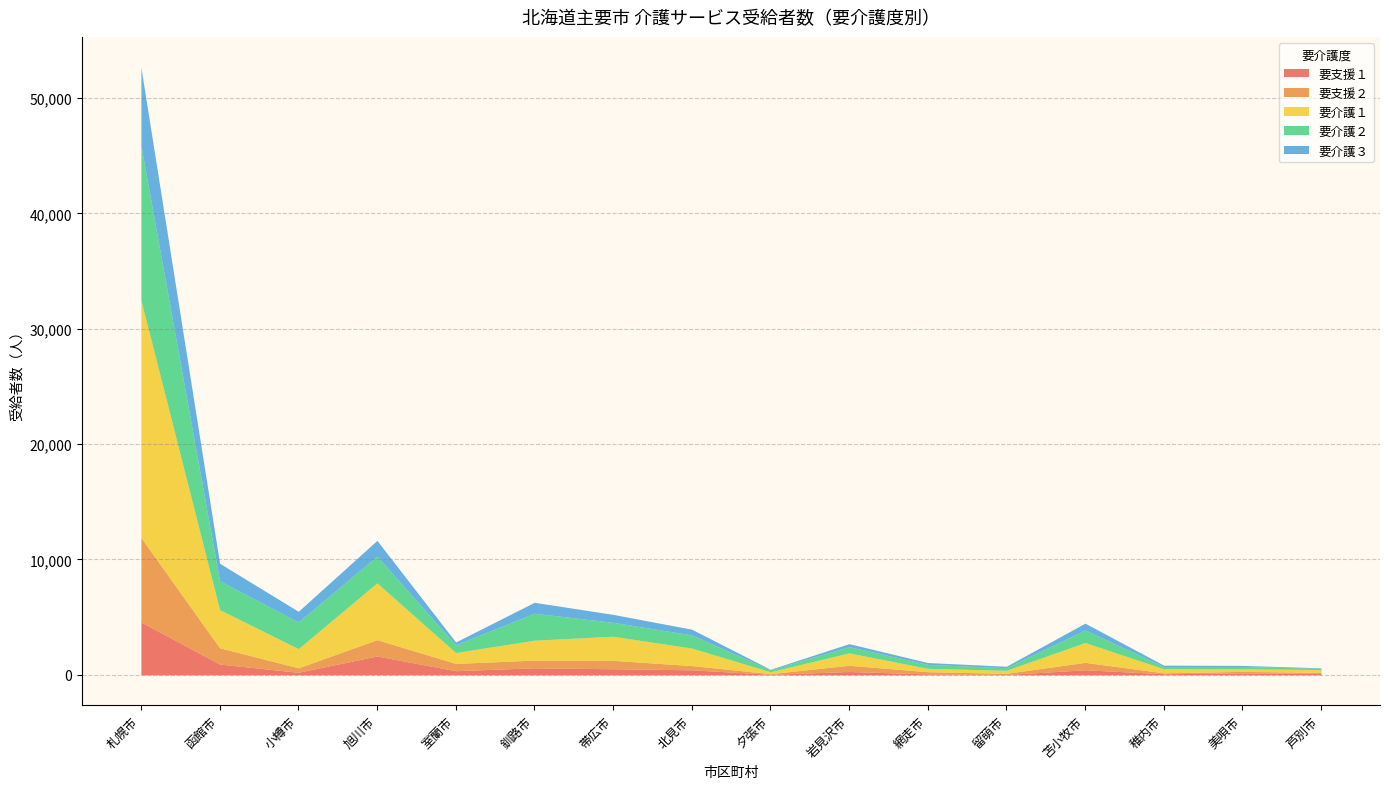

The value of 要介護２ at 札幌市 is 13422. True or false?

True